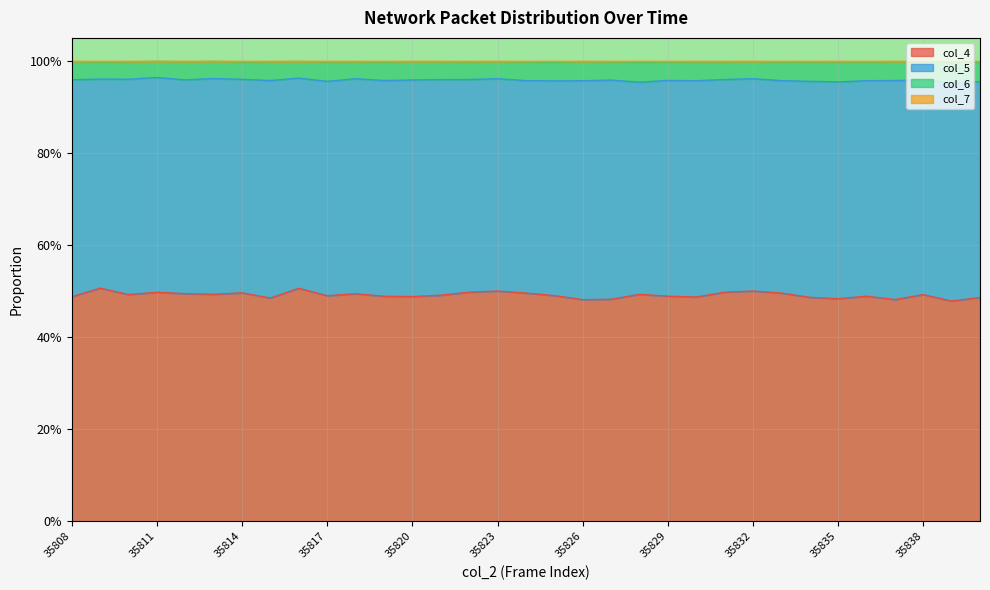

What is the sum of all col_6 values?

31.6